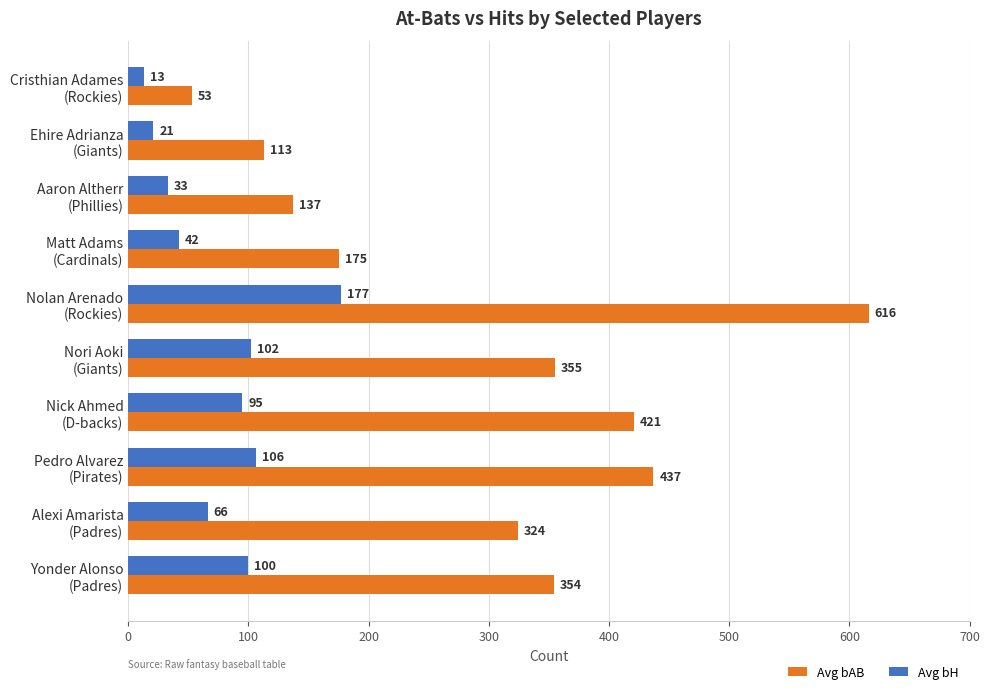

What is the difference between the maximum and minimum values in the Avg bH series?

164